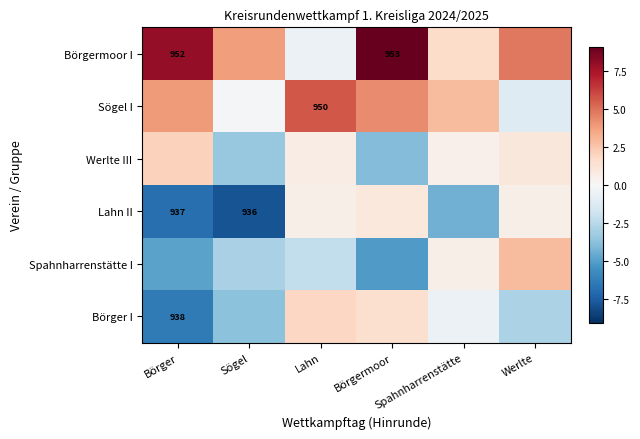

What is the difference between the second highest and second lowest values in the Börger I series?

5.2